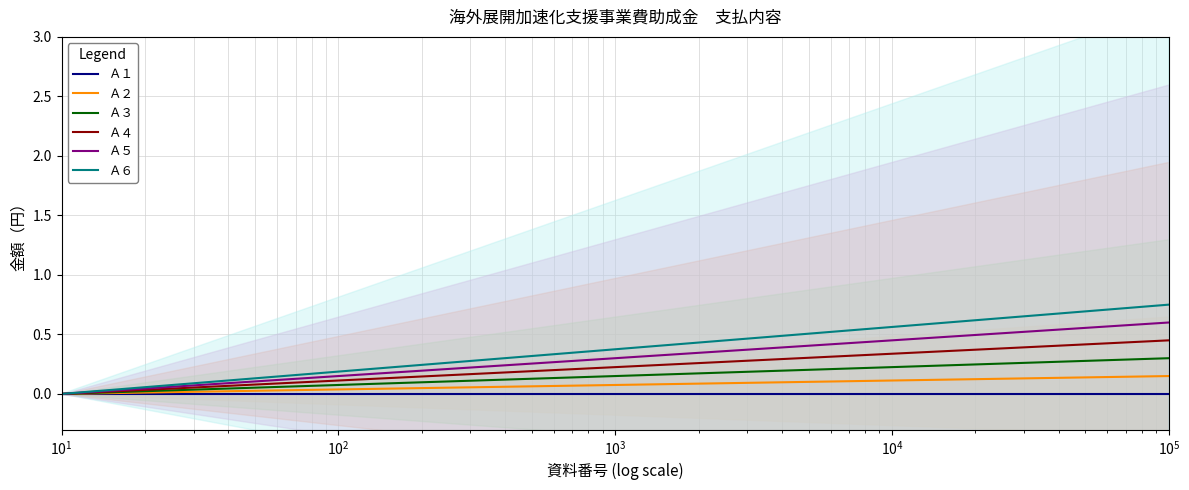

Reading right to left, list all the values displayed in this chart.

Ａ１: 0.0	0.0	0.0	0.0	0.0	0.0	0.0
Ａ２: 0.1	0.1	0.1	0.1	0.0	0.0	0.0
Ａ３: 0.3	0.2	0.2	0.1	0.1	0.0	0.0
Ａ４: 0.4	0.4	0.3	0.2	0.1	0.1	0.0
Ａ５: 0.6	0.5	0.4	0.3	0.2	0.1	0.0
Ａ６: 0.8	0.6	0.5	0.4	0.2	0.1	0.0